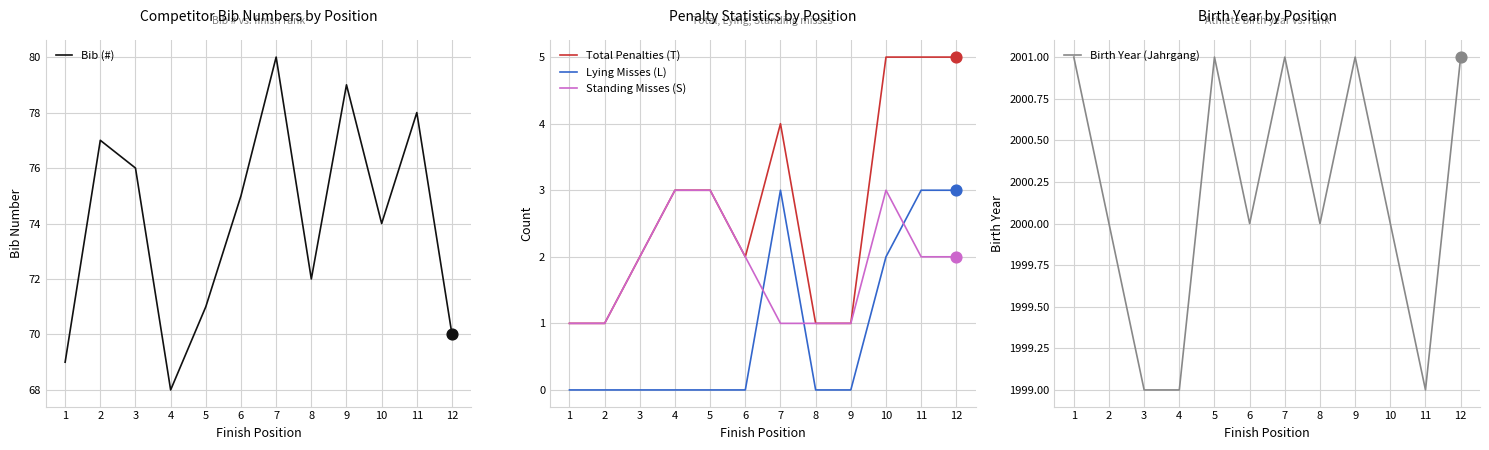

Which series reaches the minimum Y coordinate?

Lying Misses (L)